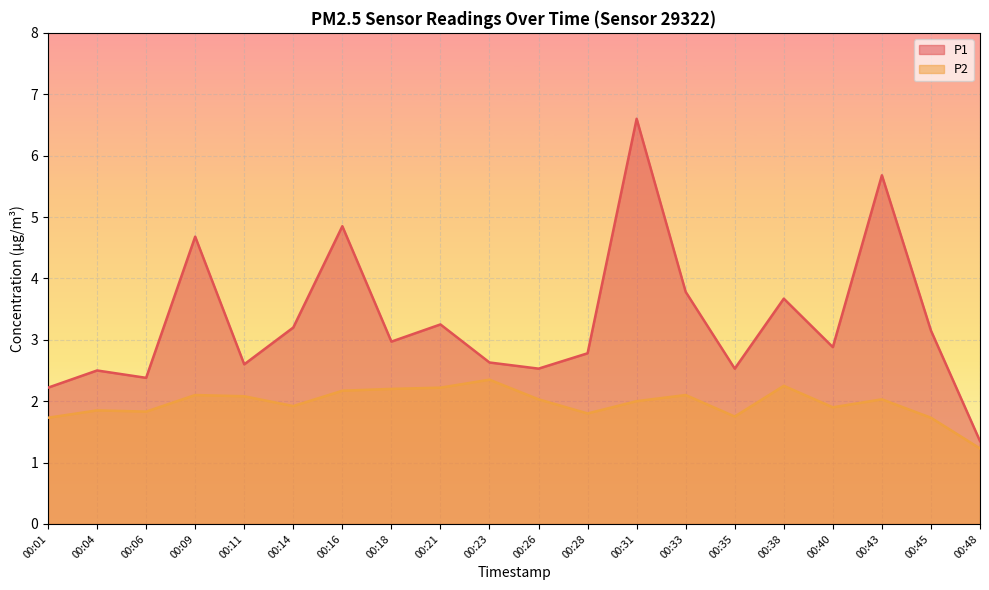

Is the value of P1 at 00:45 greater than the value of P2 at 00:01?

Yes